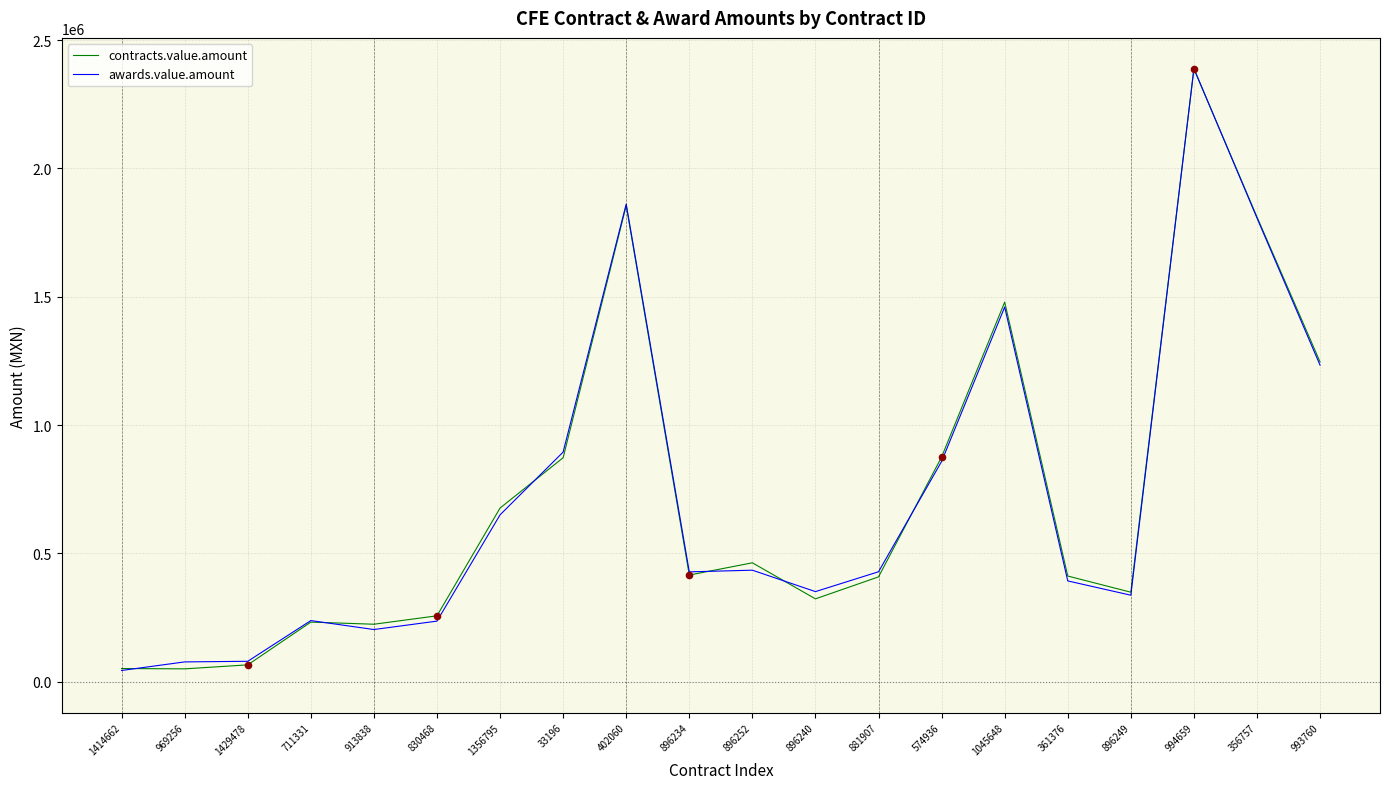

At which category is the sum across all series the highest?

994659